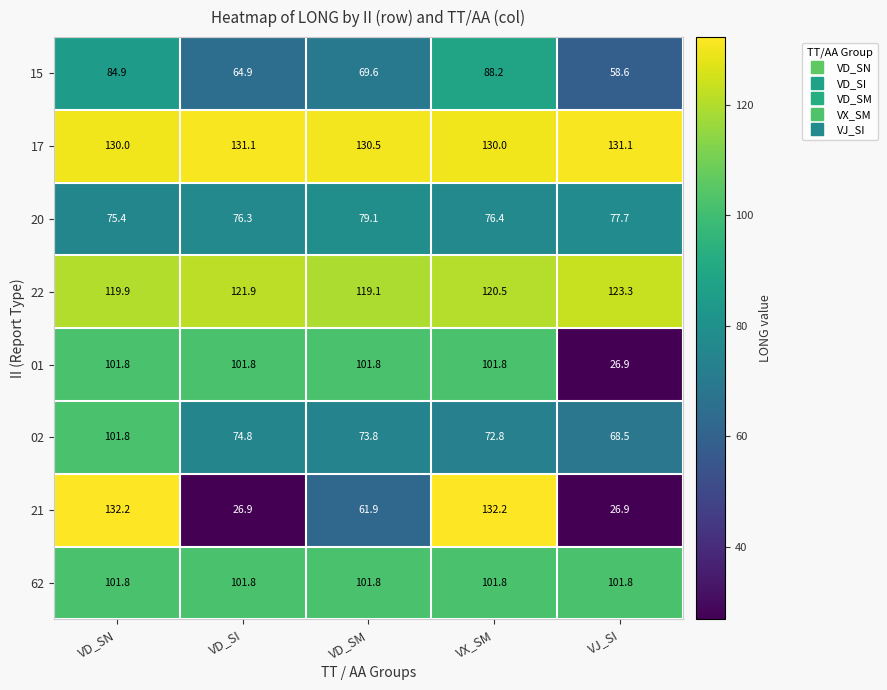

Which category has the highest value in the 02 series?

VD_SN